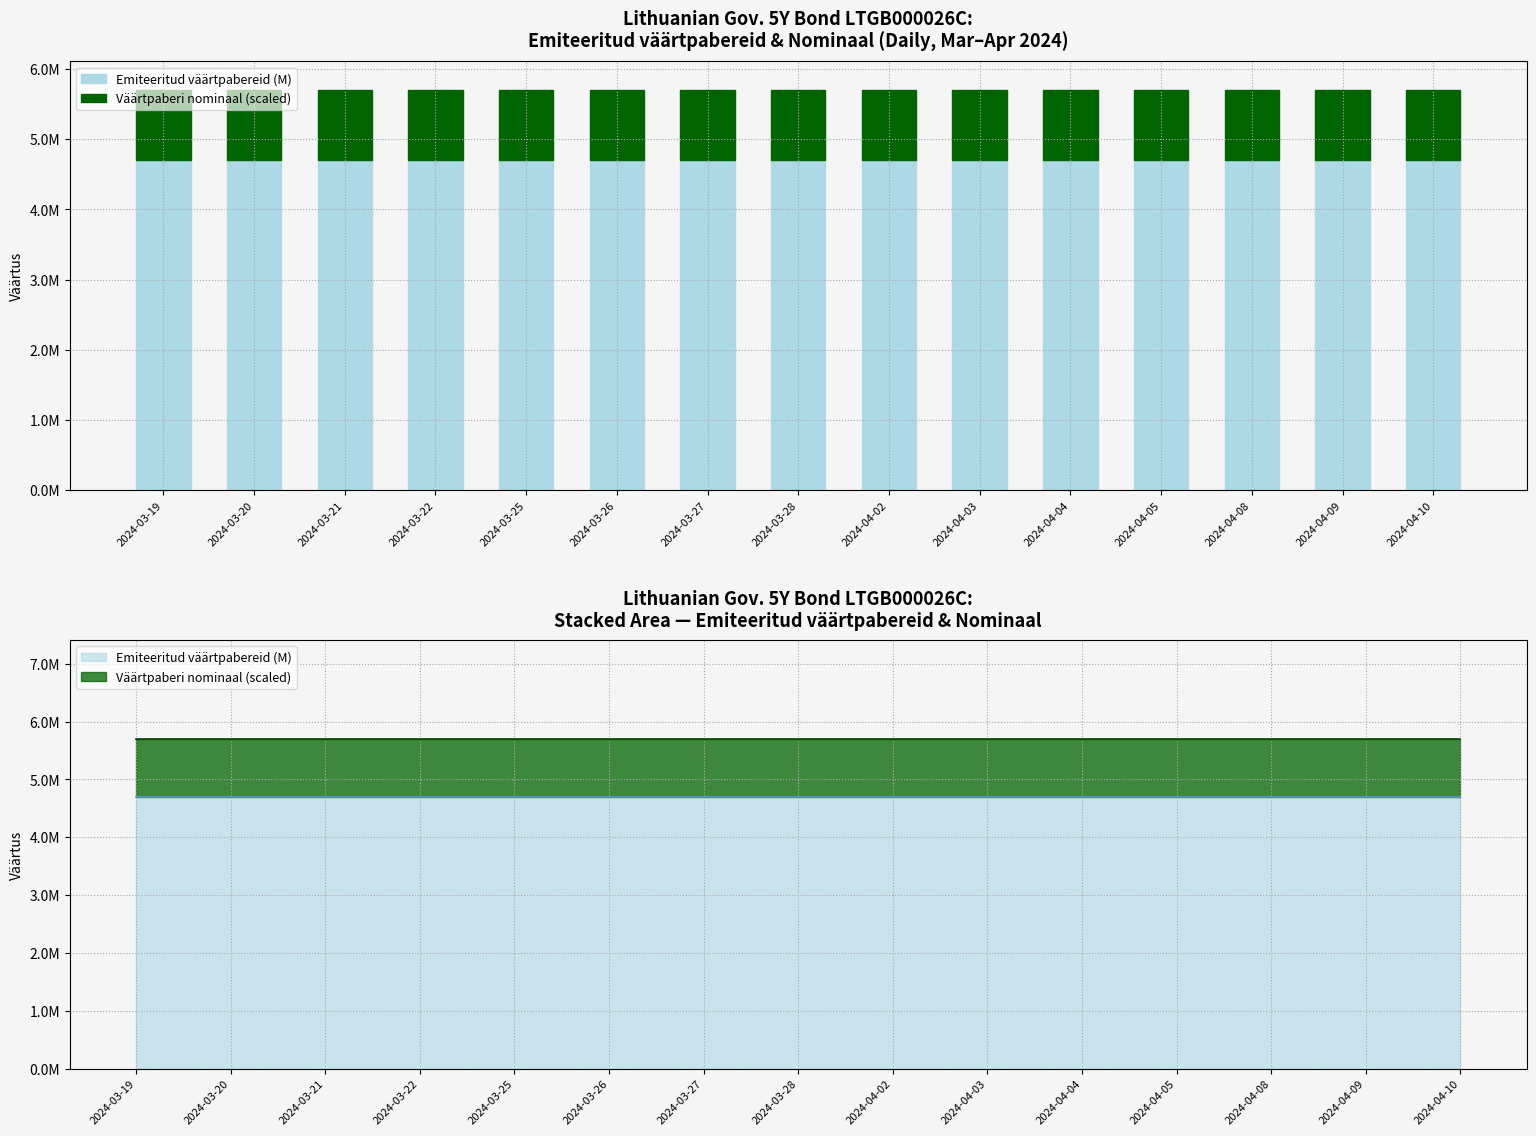

What is the highest value of the Emiteeritud väärtpabereid (M) series?

4.7